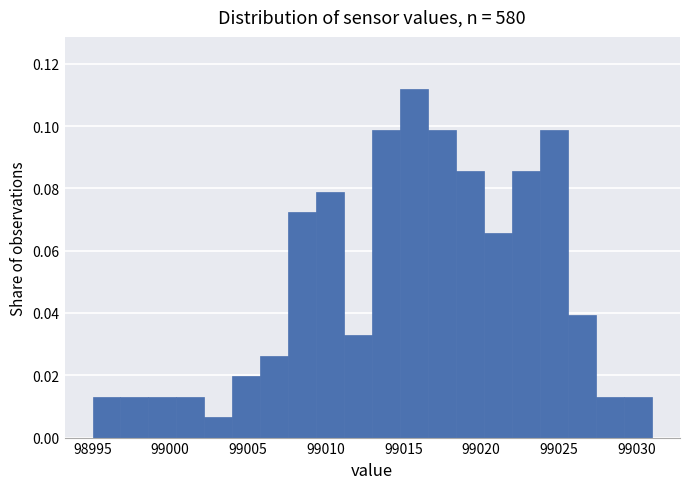

Read against the x-axis, roughly where is the centre of the tallest bar?

99015.5